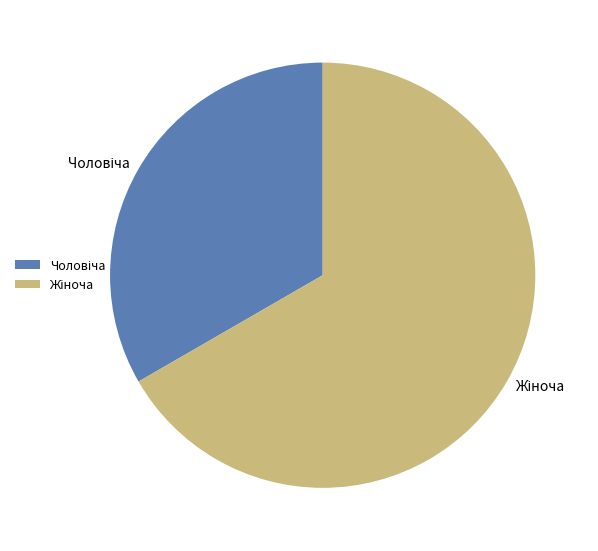

Is there a majority slice in this chart?

Yes